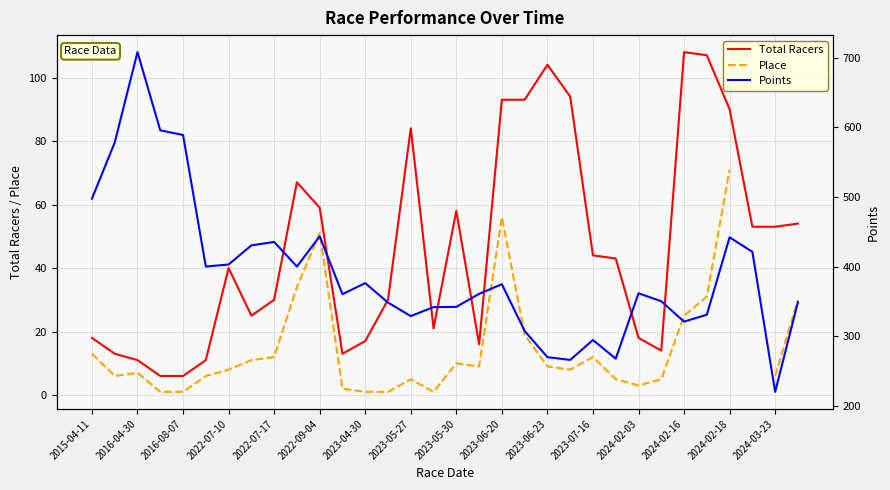

The Total Racers series shows 90 at 2024-02-18. True or false?

True